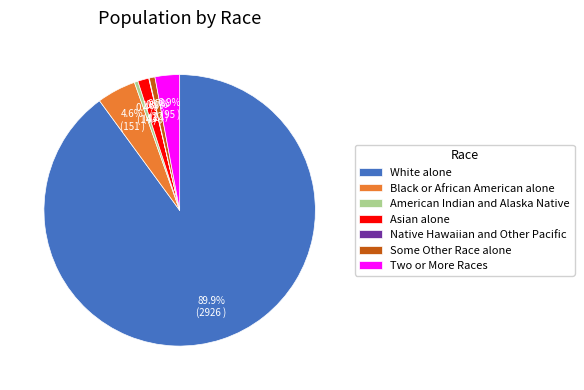

To the nearest percent, what is the average slice percentage?

14%